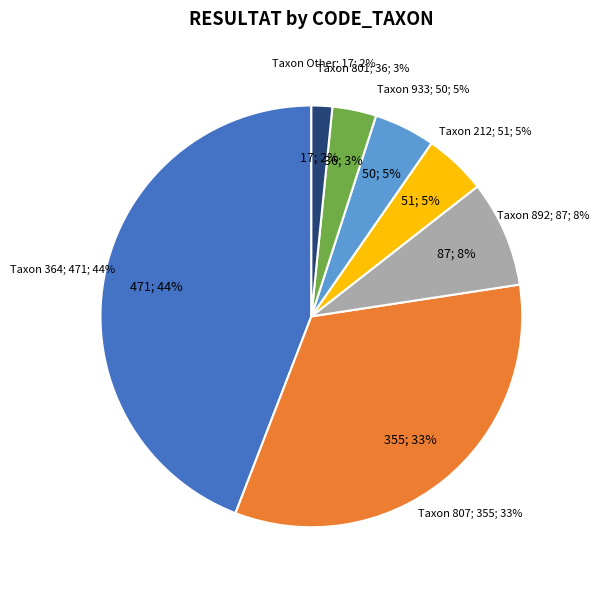

Which has a higher value, 892 or 801?

892